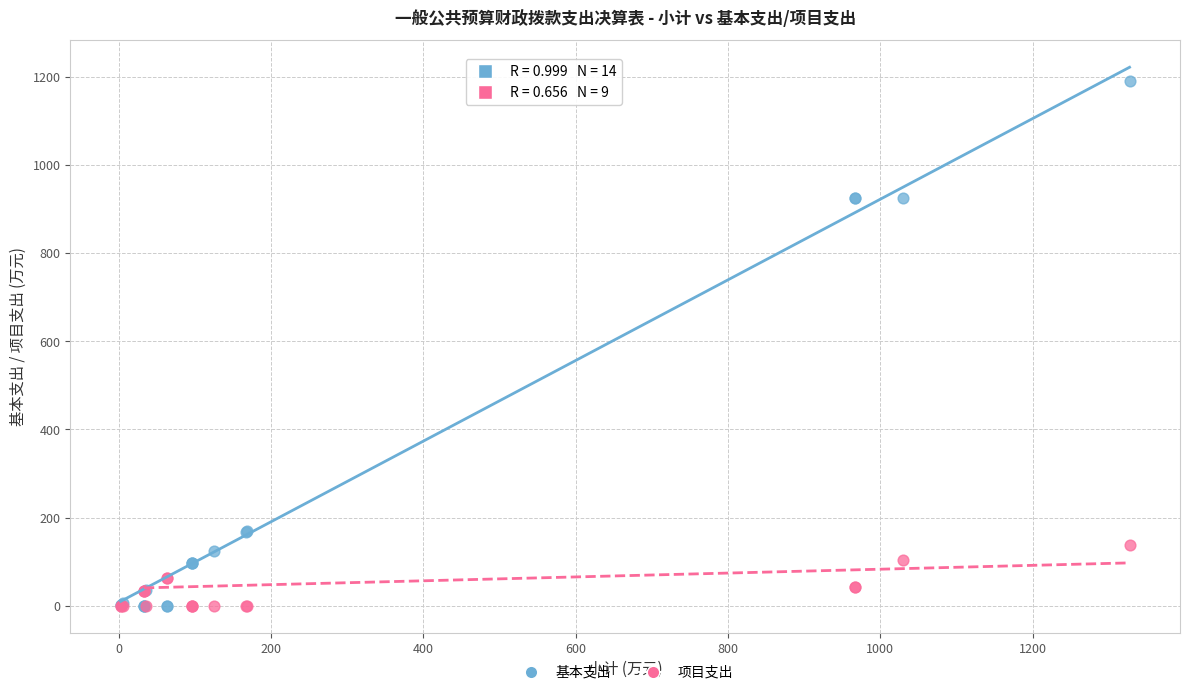

Which series has the widest spread of Y values?

基本支出